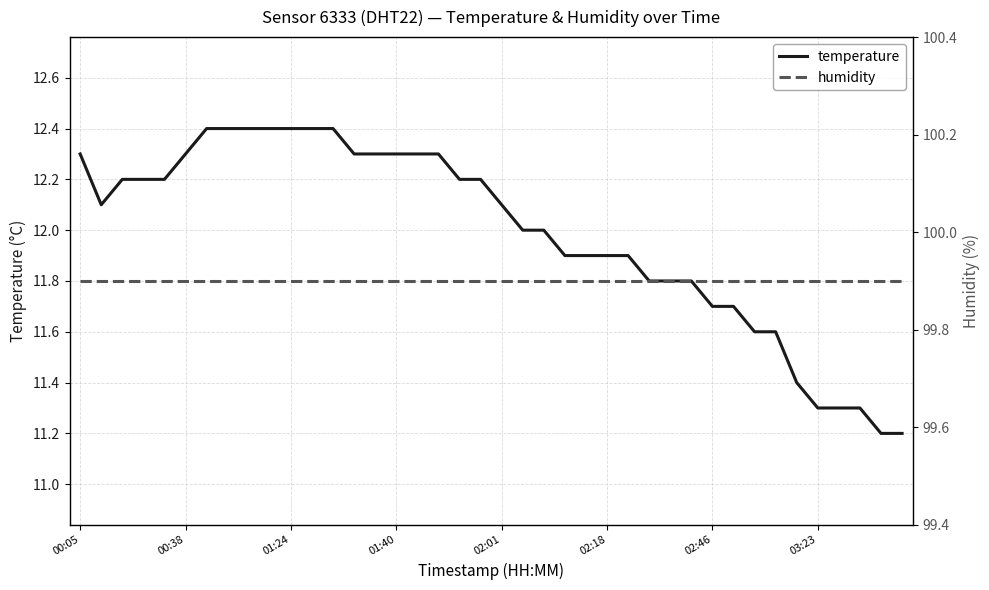

What is the minimum value for temperature?

11.2